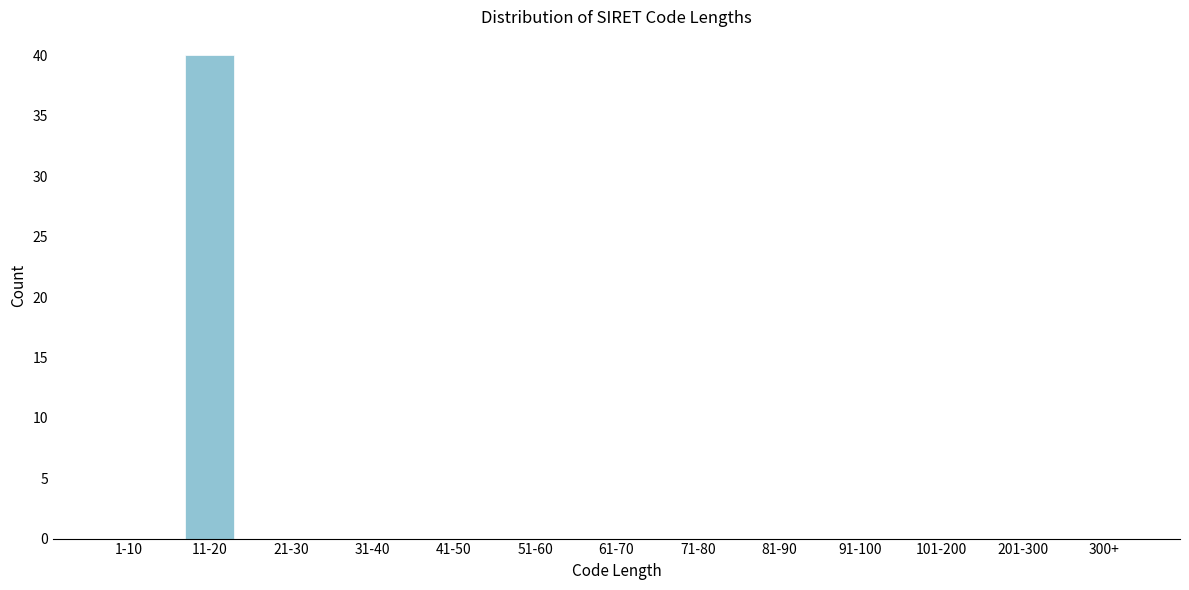

Reading left to right, what are all the values shown in this chart?

1-10=0	11-20=40	21-30=0	31-40=0	41-50=0	51-60=0	61-70=0	71-80=0	81-90=0	91-100=0	101-200=0	201-300=0	300+=0